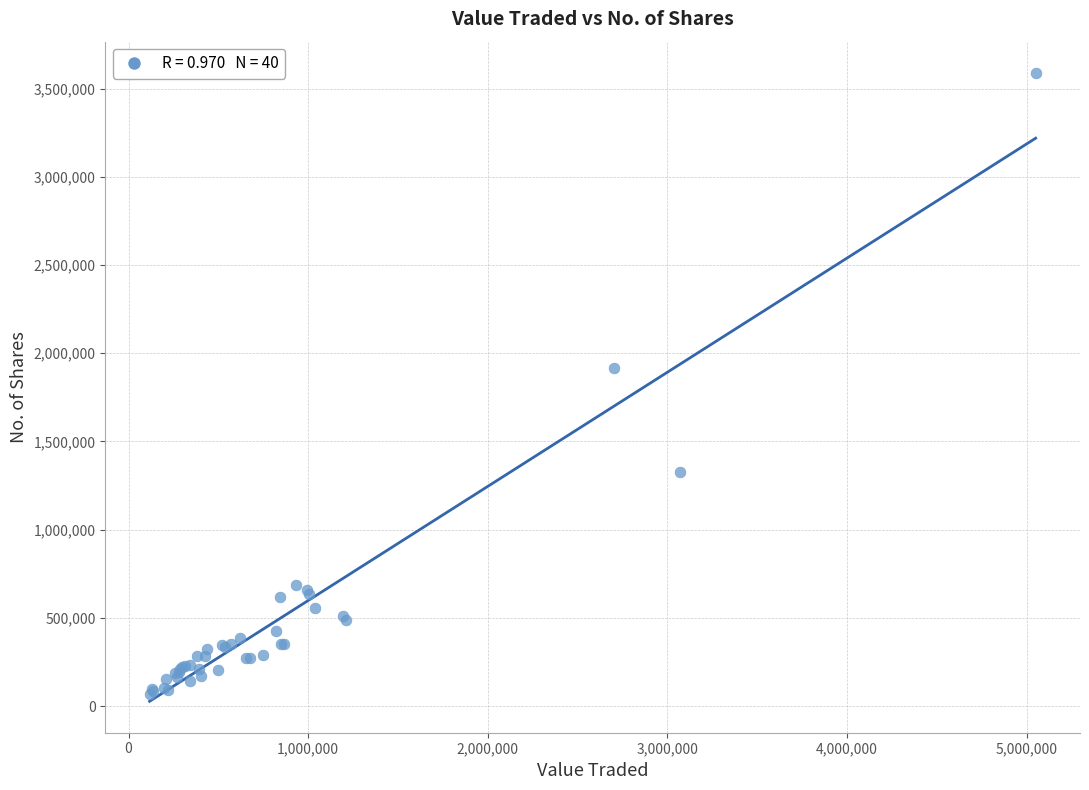

What Y value in the scatter plot is closest to 1829526?

1918141